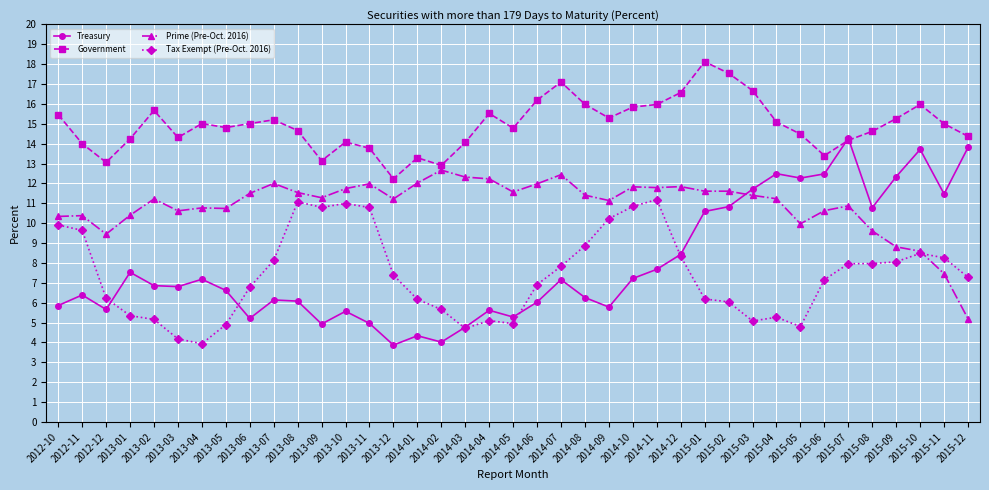

How many intersections are there between Tax Exempt (Pre-Oct. 2016) and Prime (Pre-Oct. 2016)?

1